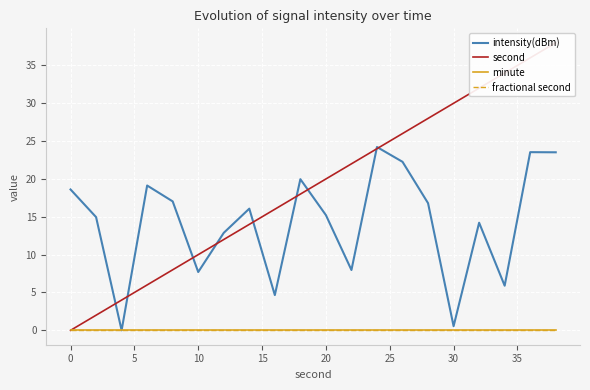

Rank the series at 10 from highest to lowest value.

intensity(dBm), second, minute, fractional second